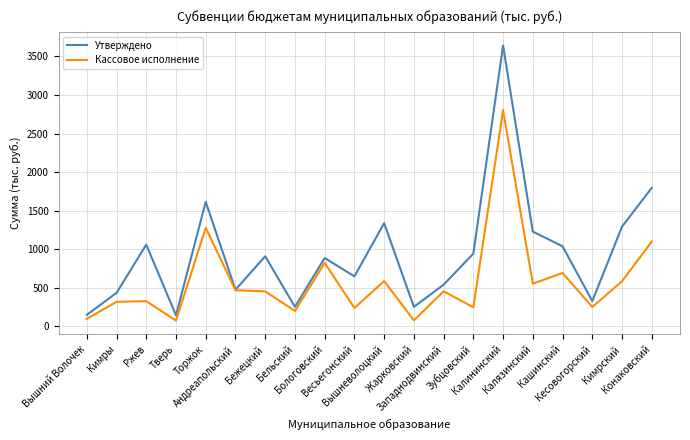

At Весьегонский, list the series in order from largest to smallest.

Утверждено, Кассовое исполнение